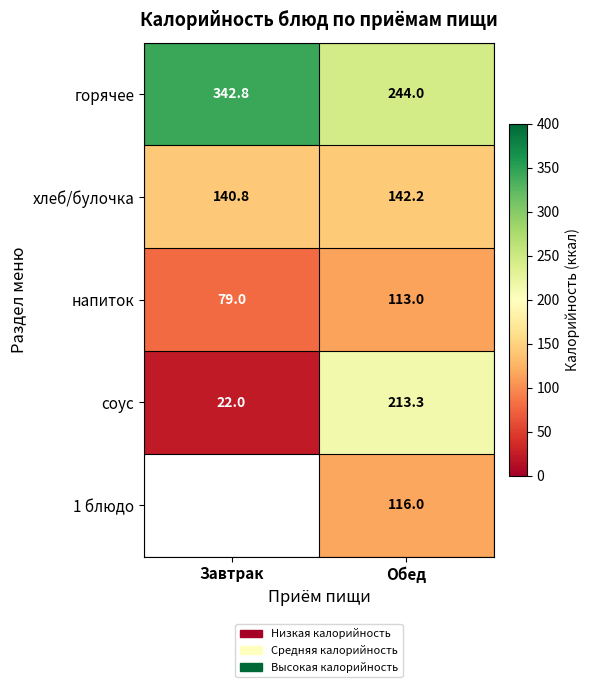

At how many categories does at least one series exceed 188?

2